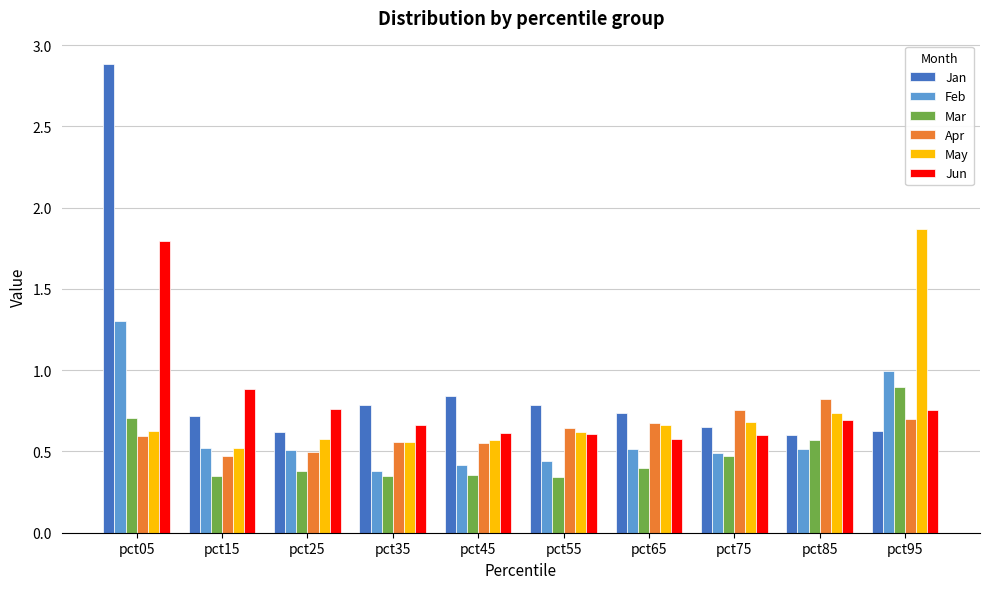

What value does the Feb series have at pct25?

0.5